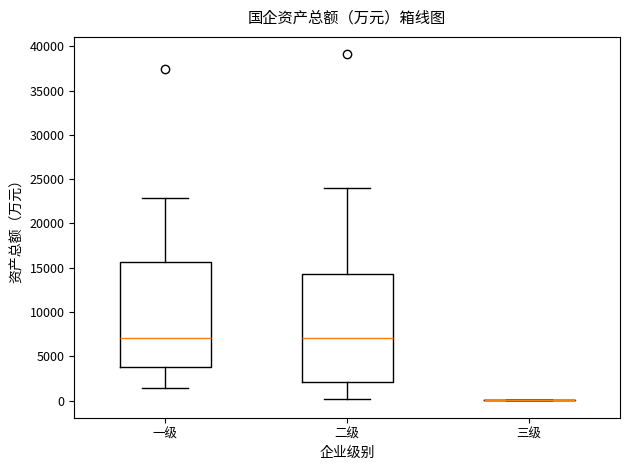

Reading left to right, transcribe this box plot: for each box, give where its median line is, the range the box spans, and where its two whiskers end, as read against the y-axis. The values are not printed on the chart, so give them approximately, as read against the axis.

一级: median 7000, box 4000 to 15500, whiskers 1500 to 23000
二级: median 7000, box 2000 to 14500, whiskers 0 to 24000
三级: box collapsed to a line at 0, whiskers 0 to 0